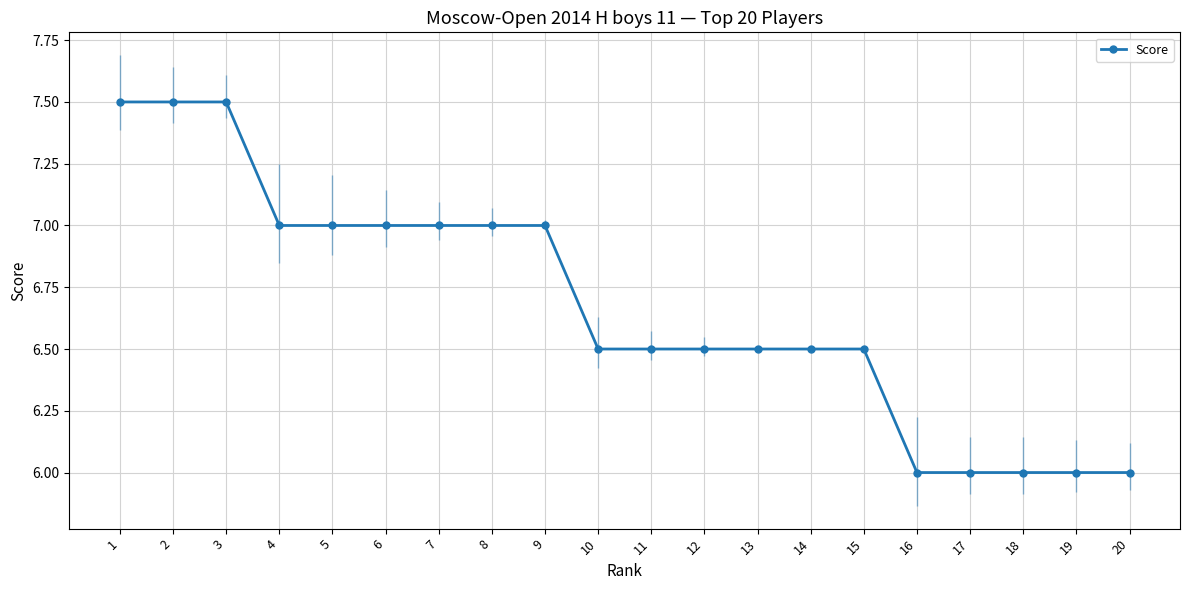

Is it true that the value at 13 is 6.5?

True